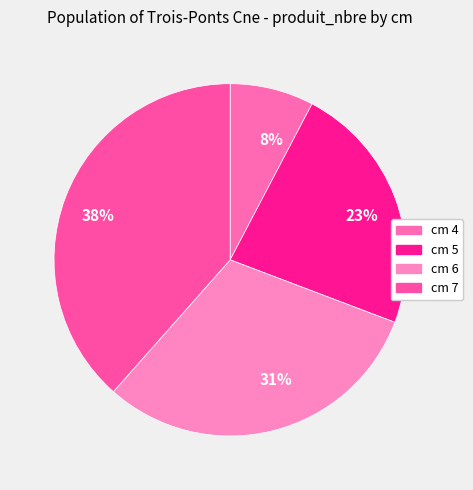

Which slice is the largest?

38%